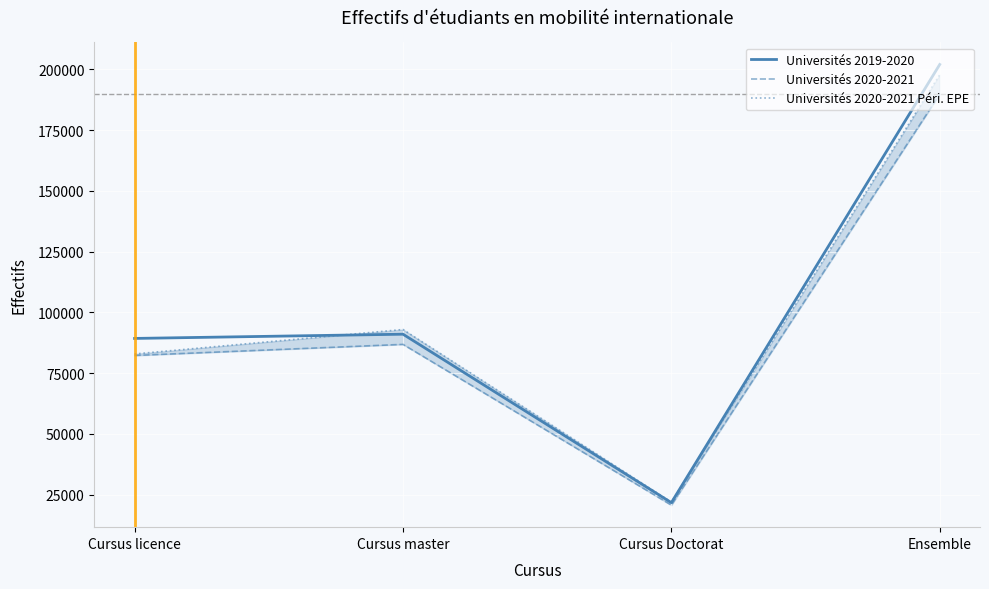

What is the maximum value for Universités 2019-2020?

202038